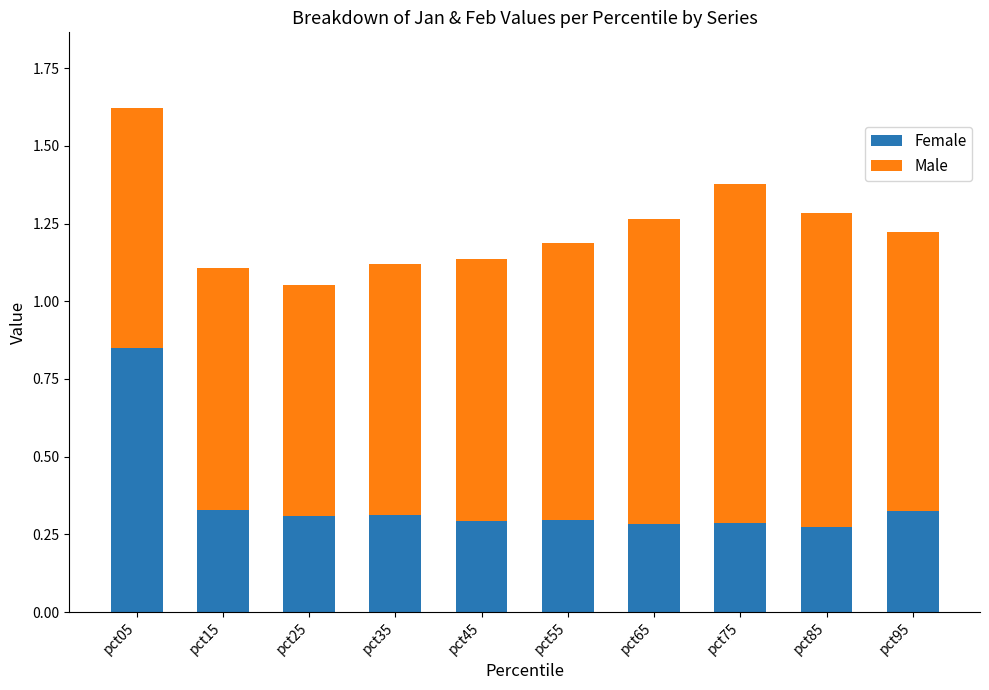

What is the difference between the Female values at pct15 and pct05?

0.5